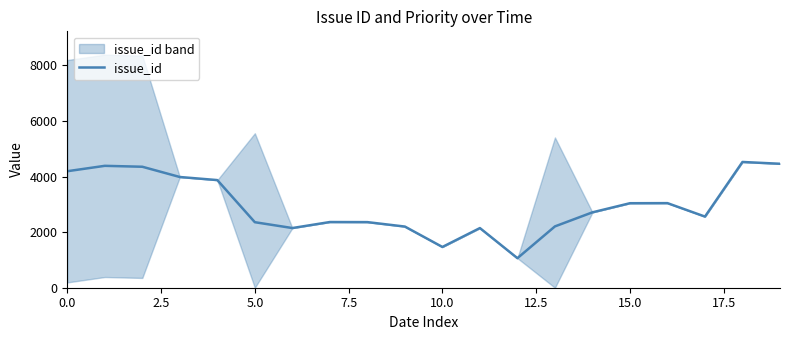

Is it true that issue_id equals 4191 at 0.0?

True